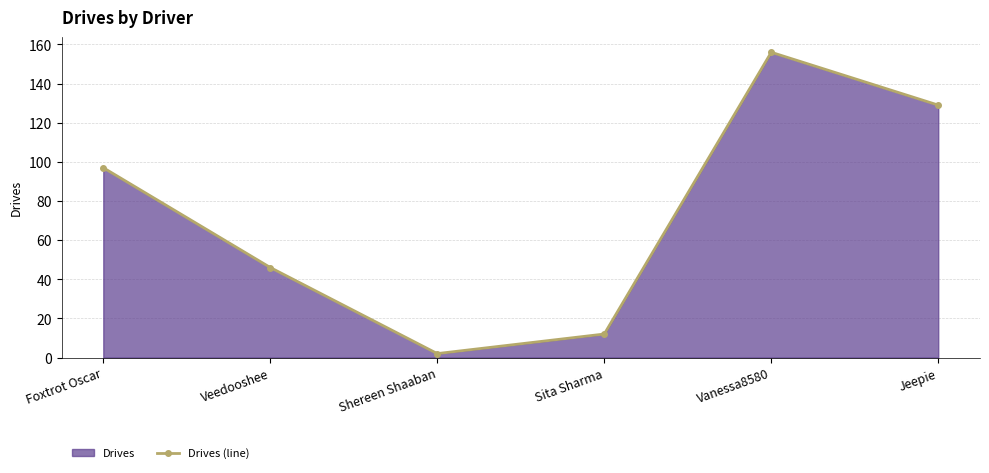

Reading left to right, list all the values displayed in this chart.

Foxtrot Oscar=97	Veedooshee=46	Shereen Shaaban=2	Sita Sharma=12	Vanessa8580=156	Jeepie=129